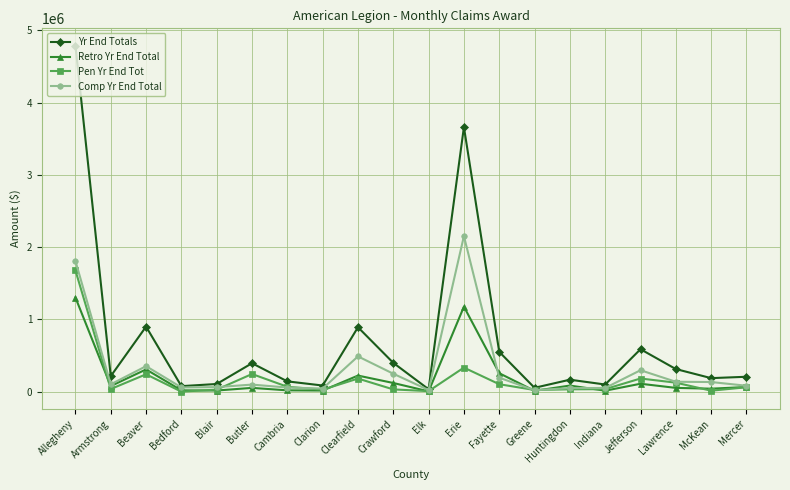

Which category has the highest value across all series?

Allegheny